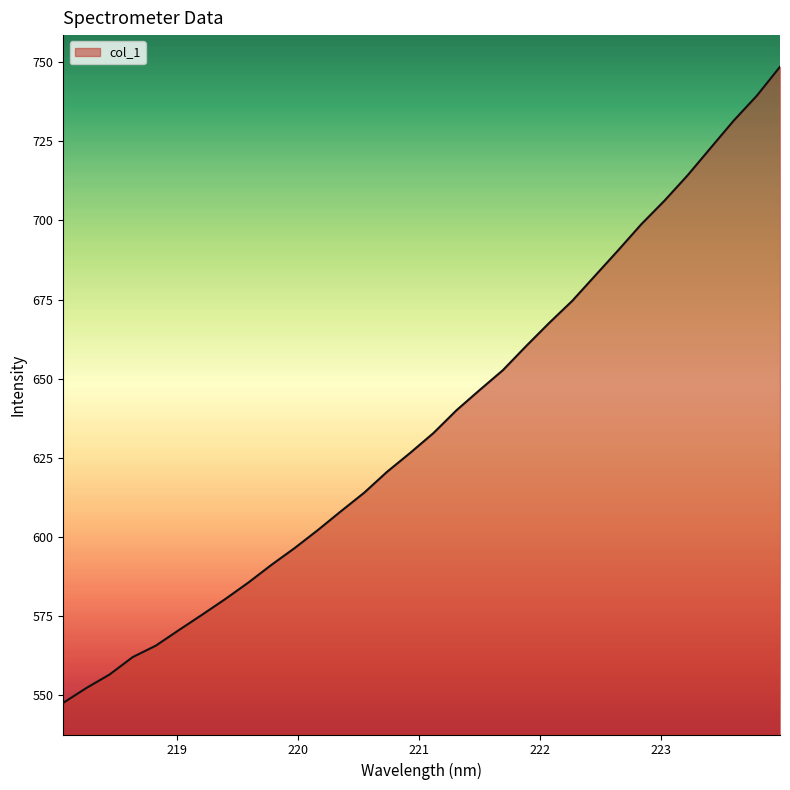

How many lines are shown in the chart?

1